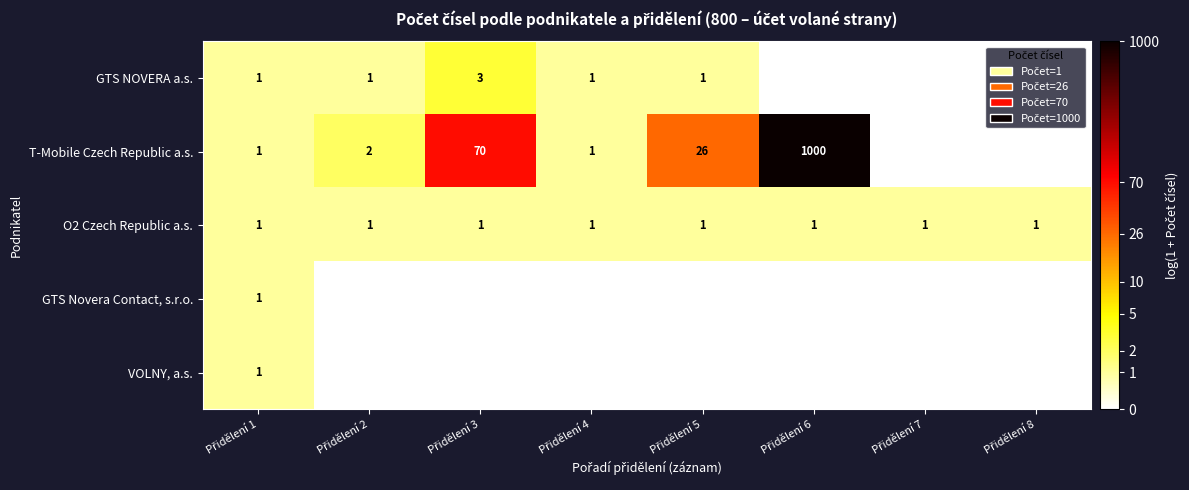

Is the value of T-Mobile Czech Republic a.s. at Přidělení 5 greater than the value of GTS Novera Contact, s.r.o. at Přidělení 2?

Yes